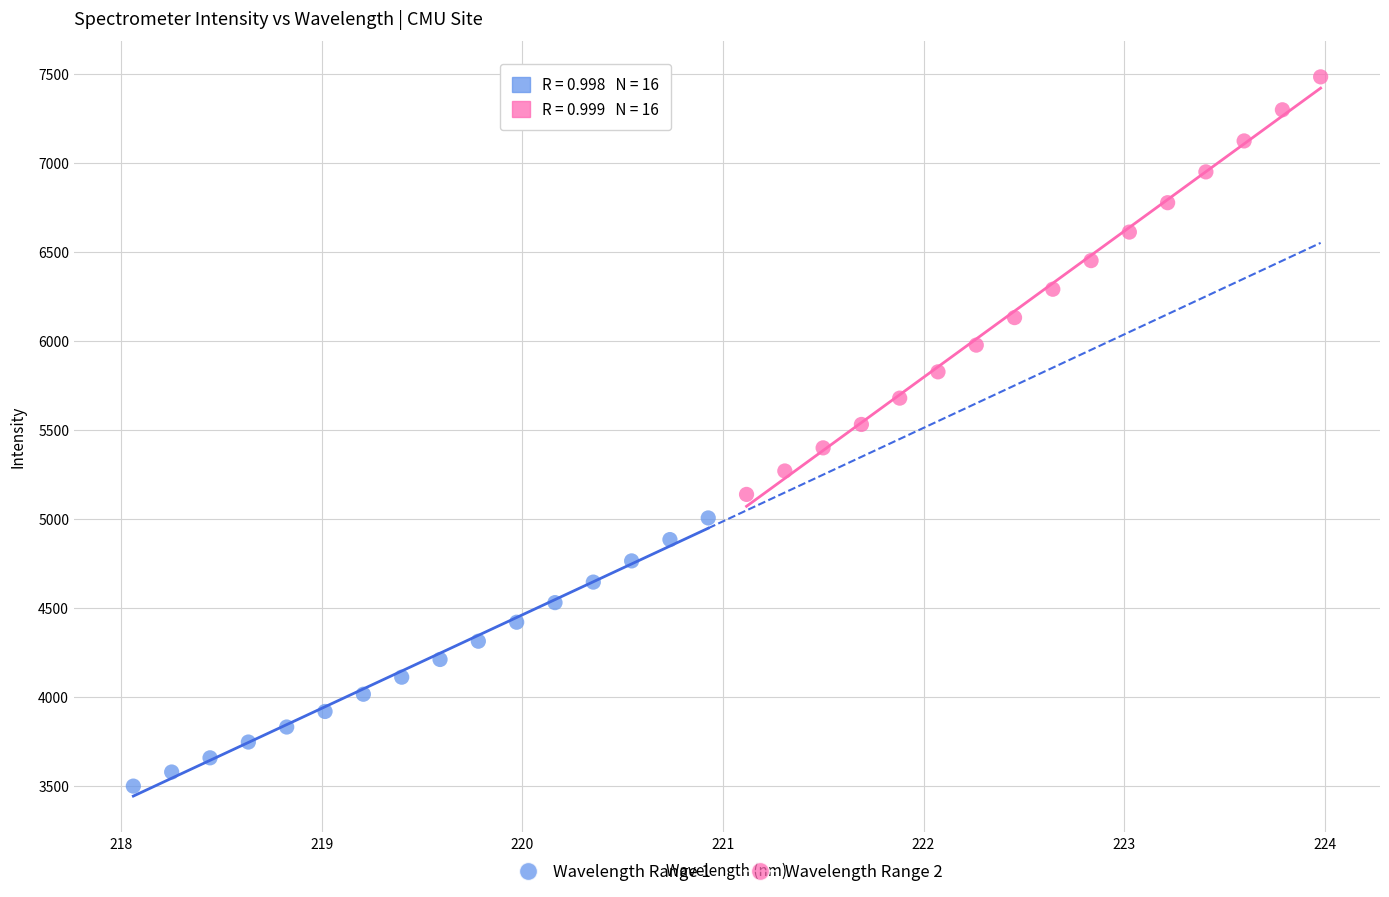

Which series contains the lowest Y value?

Wavelength Range 1